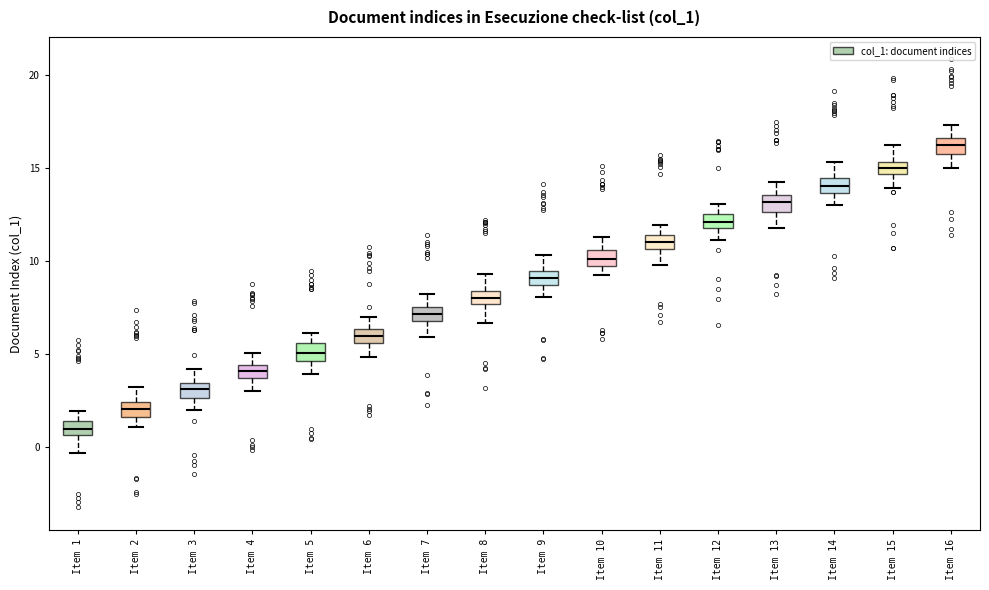

Which box has the highest median line?

Item 16